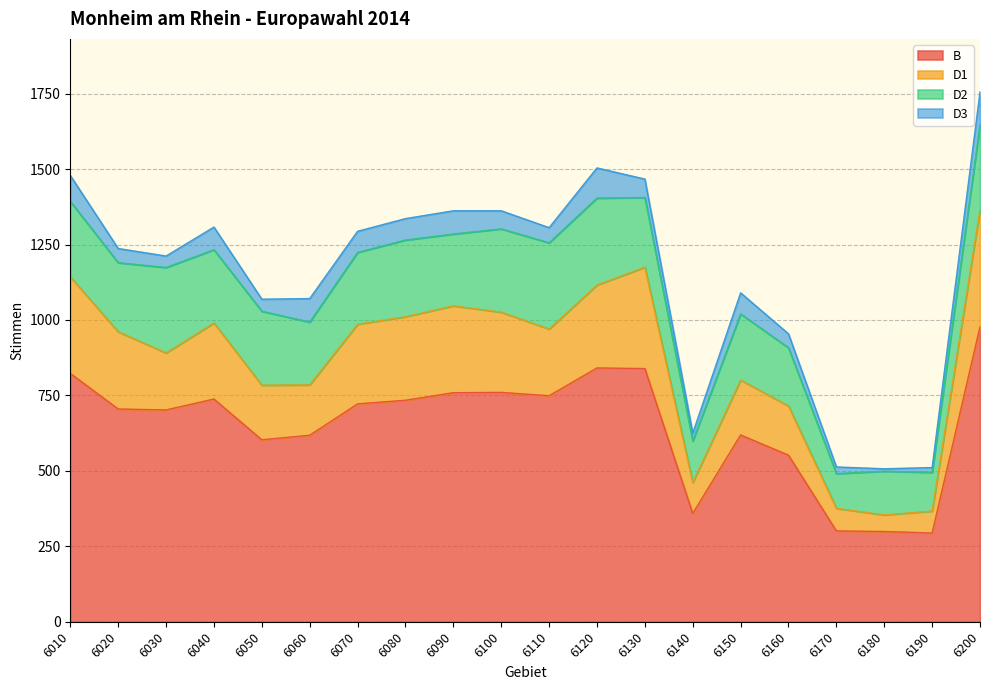

What is the highest value of the B series?

978